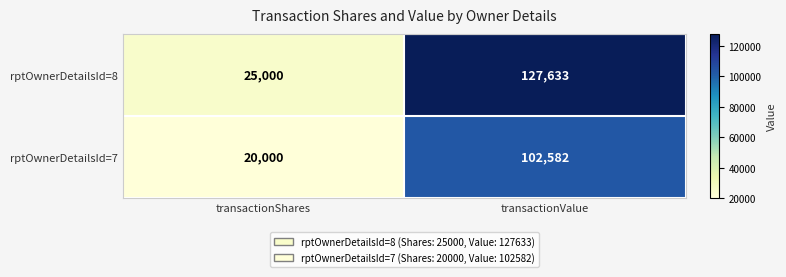

Reading right to left, extract all data points from this chart.

rptOwnerDetailsId=8: transactionValue=127633	transactionShares=25000
rptOwnerDetailsId=7: transactionValue=102582	transactionShares=20000